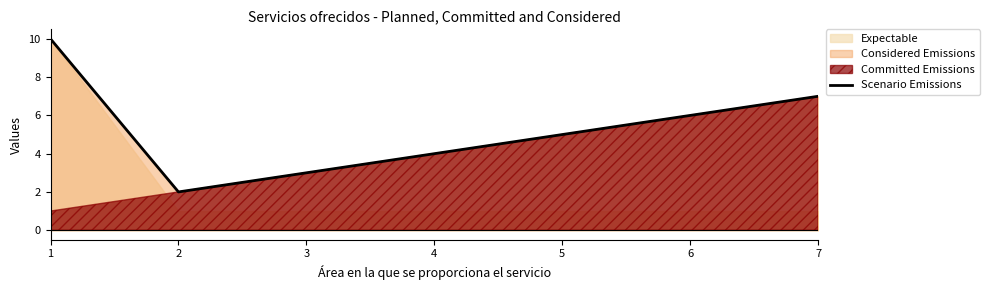

Between 6 and 5, which is larger?

6